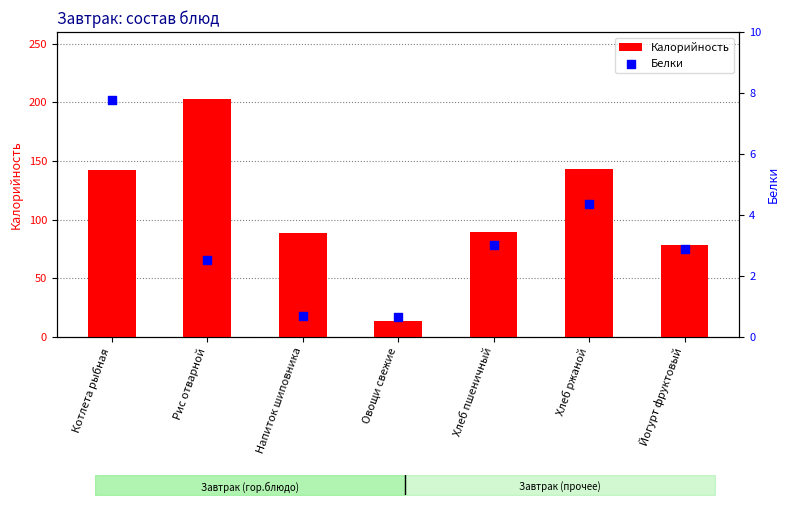

Is the value of Калорийность at Рис отварной greater than the value of Белки at Котлета рыбная?

Yes